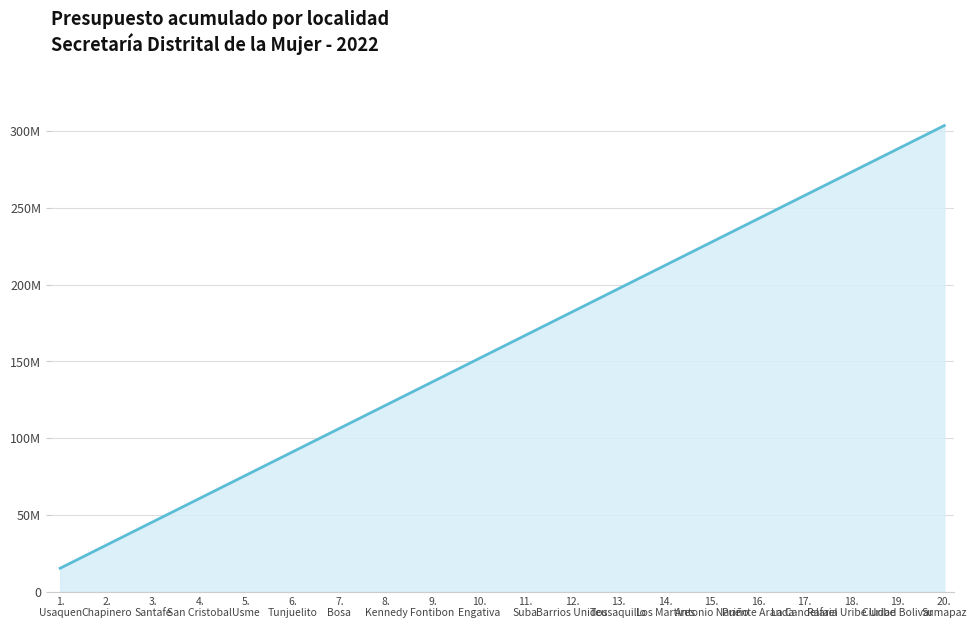

The chart shows a value of 197332525 at 13.
Teusaquillo. True or false?

True